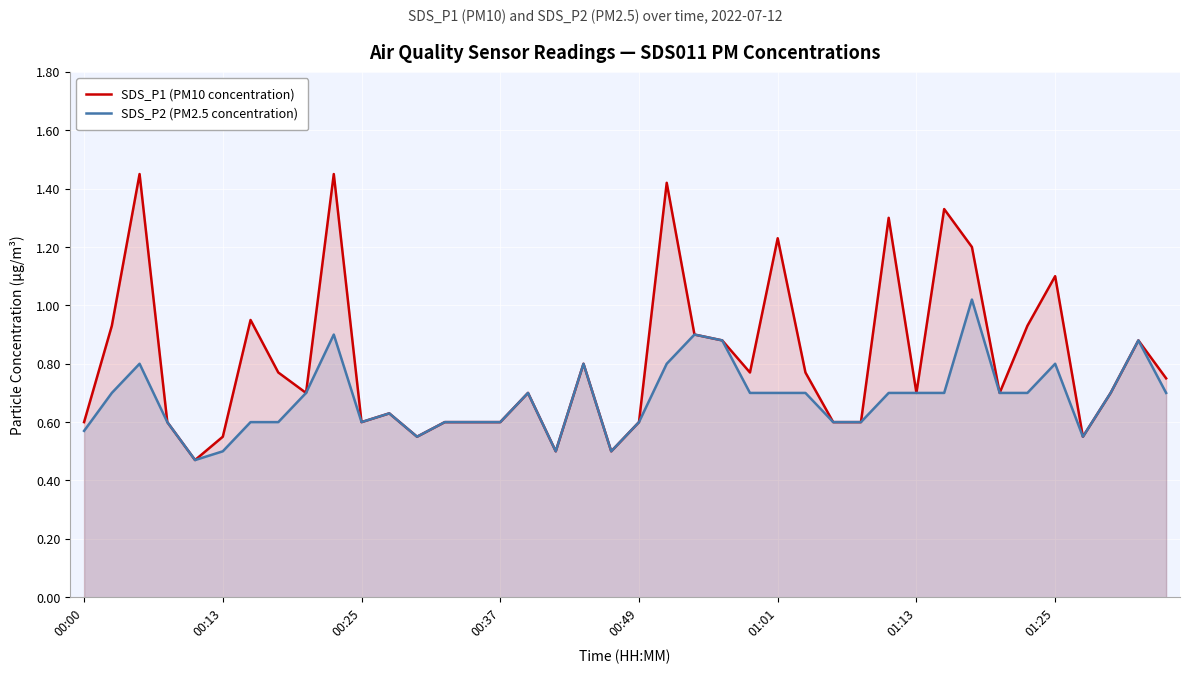

True or false: SDS_P2 (PM2.5 concentration) and SDS_P1 (PM10 concentration) cross at least once.

False